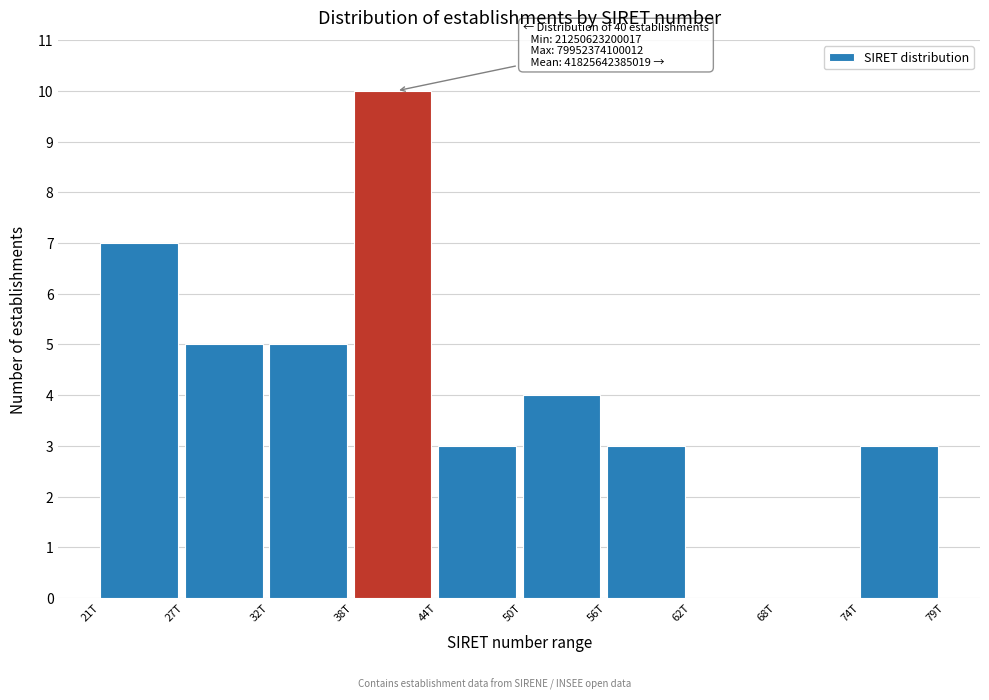

Reading left to right, transcribe all the data shown in this chart.

21T=7	27T=5	32T=5	38T=10	44T=3	50T=4	56T=3	62T=0	68T=0	74T=3